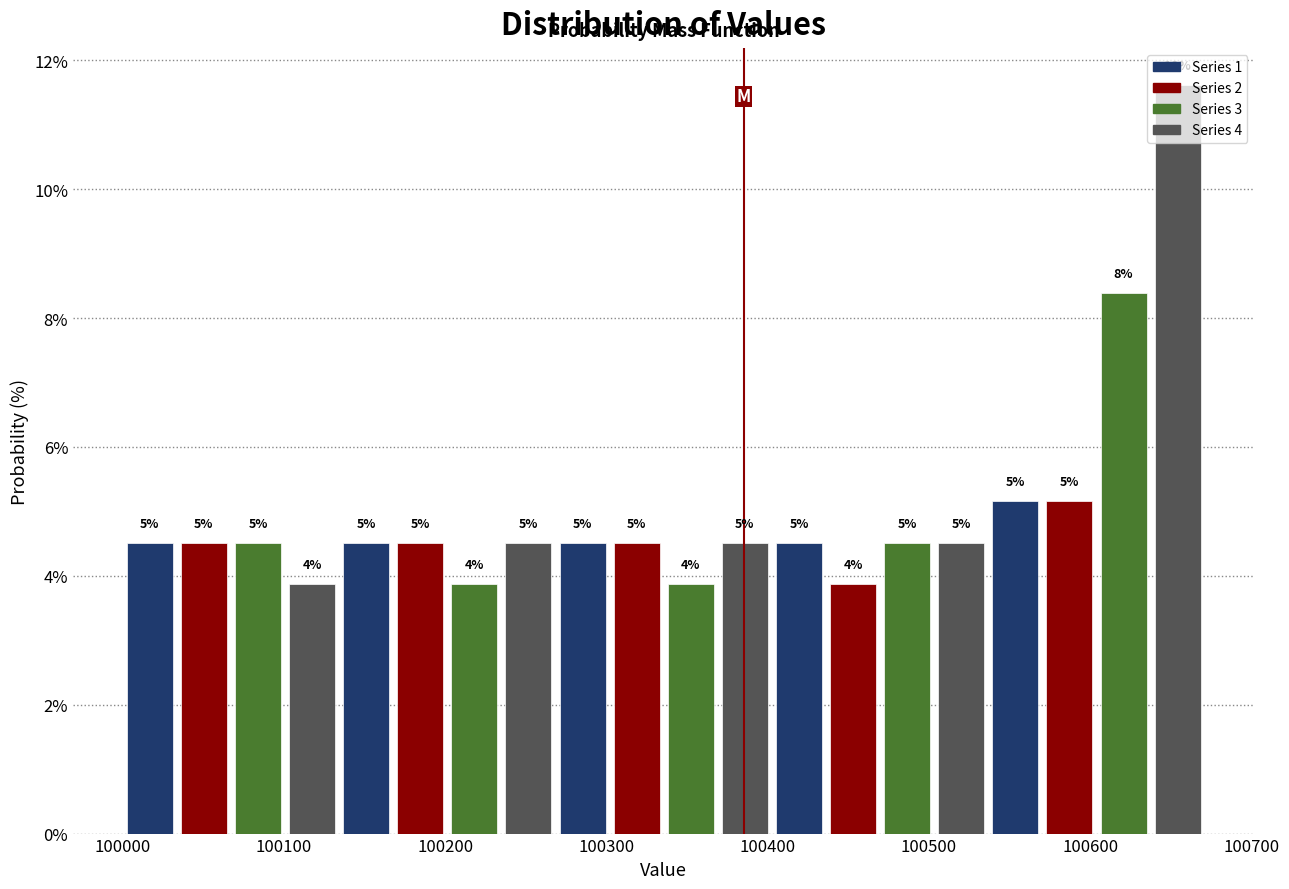

Around what value on the x-axis is the tallest bar? Give the approximate position of its centre, as read against the axis.

100650